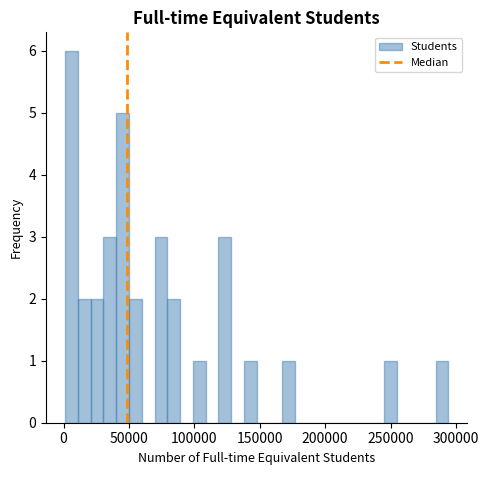

Around what value on the x-axis is the tallest bar? Give the approximate position of its centre, as read against the axis.

5000